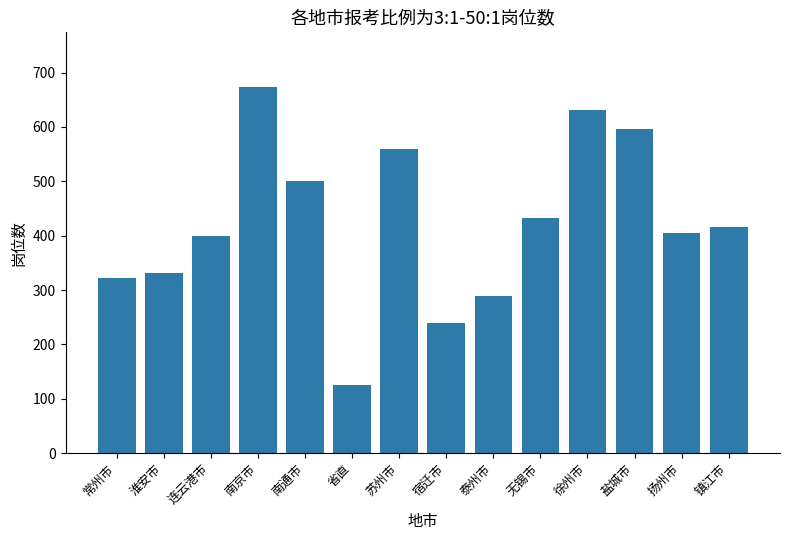

True or false: the data shows 239 at 宿迁市.

True